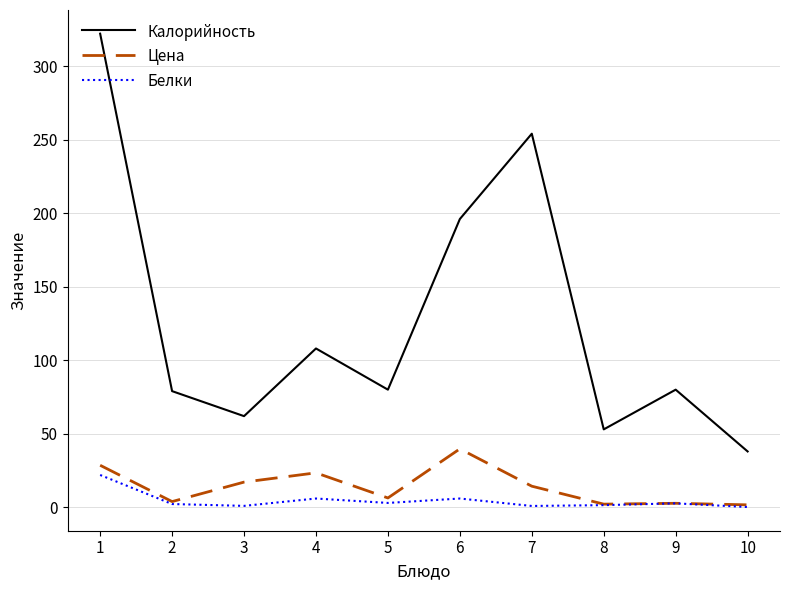

Is the value of Цена at 6 greater than the value of Белки at 4?

Yes